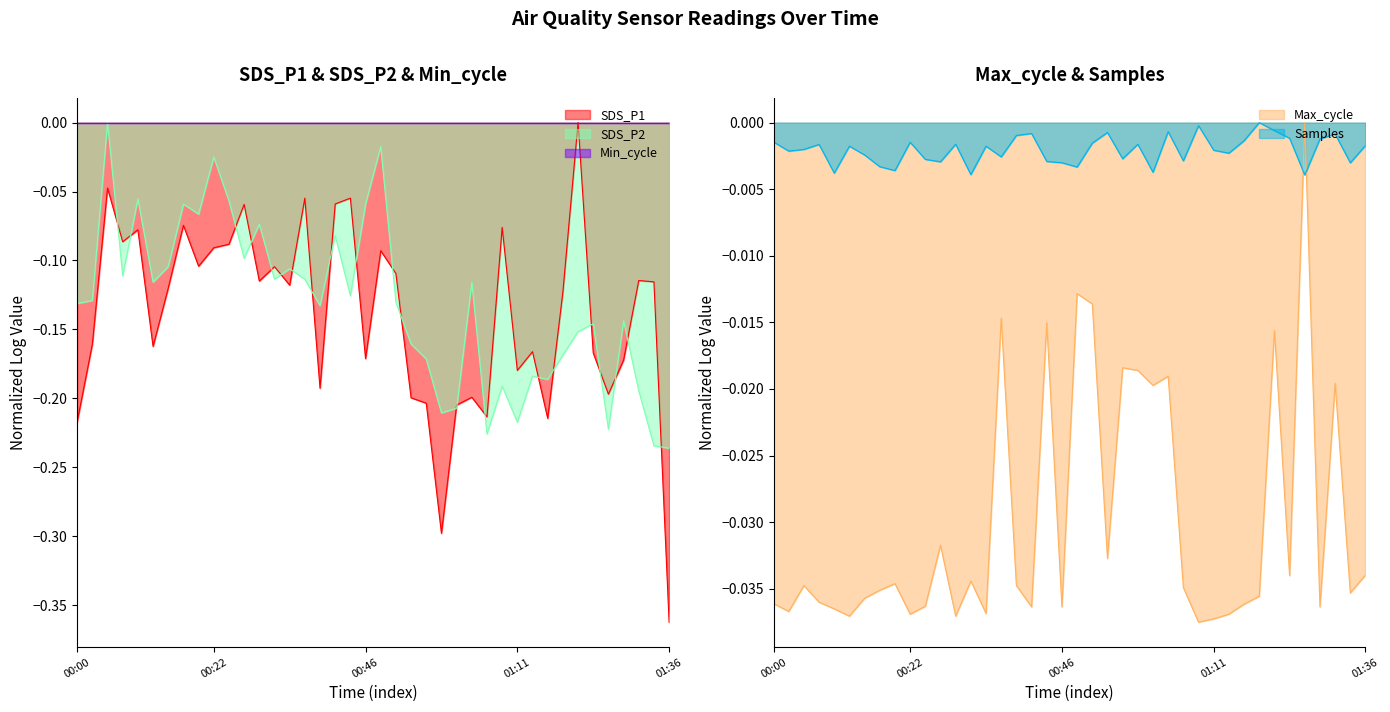

Does the chart have visible grid lines?

No